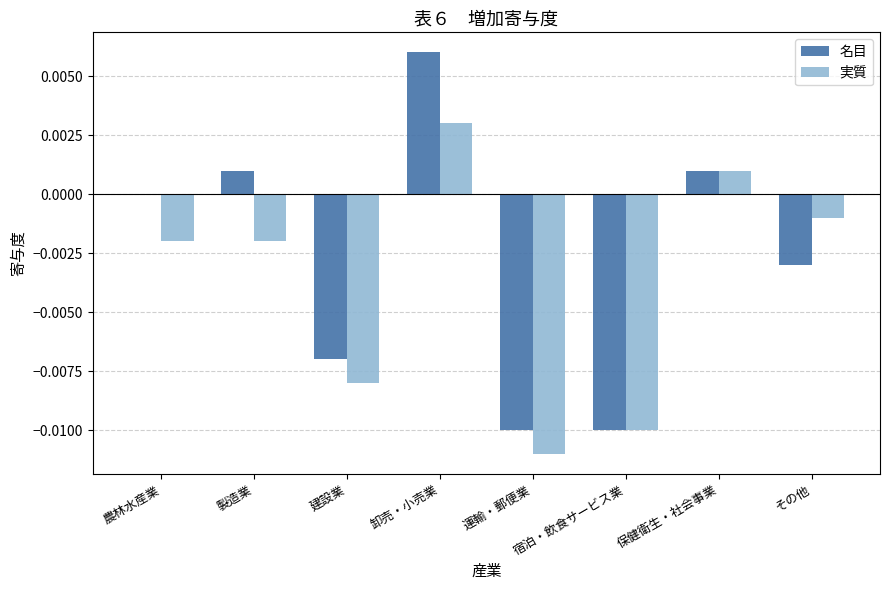

True or false: 名目 has a value of -0.0 at 運輸・郵便業.

True